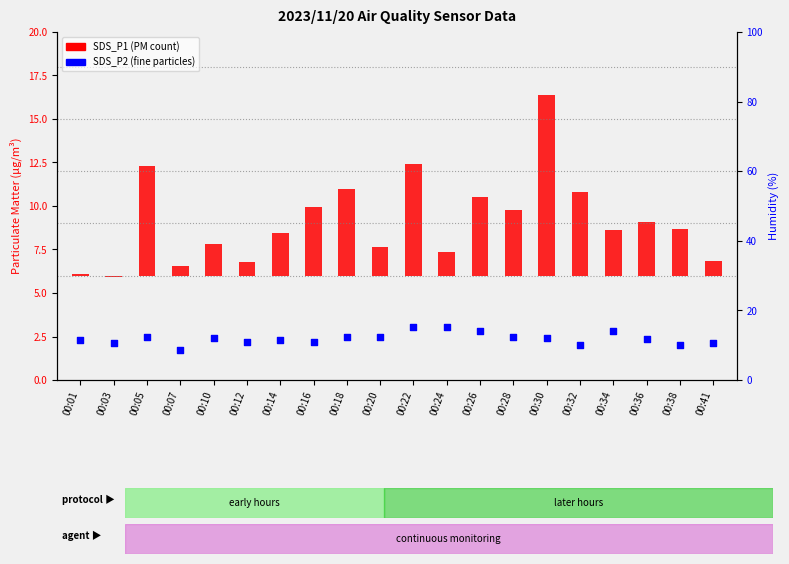

What are all the series names shown in the legend?

SDS_P1, SDS_P2